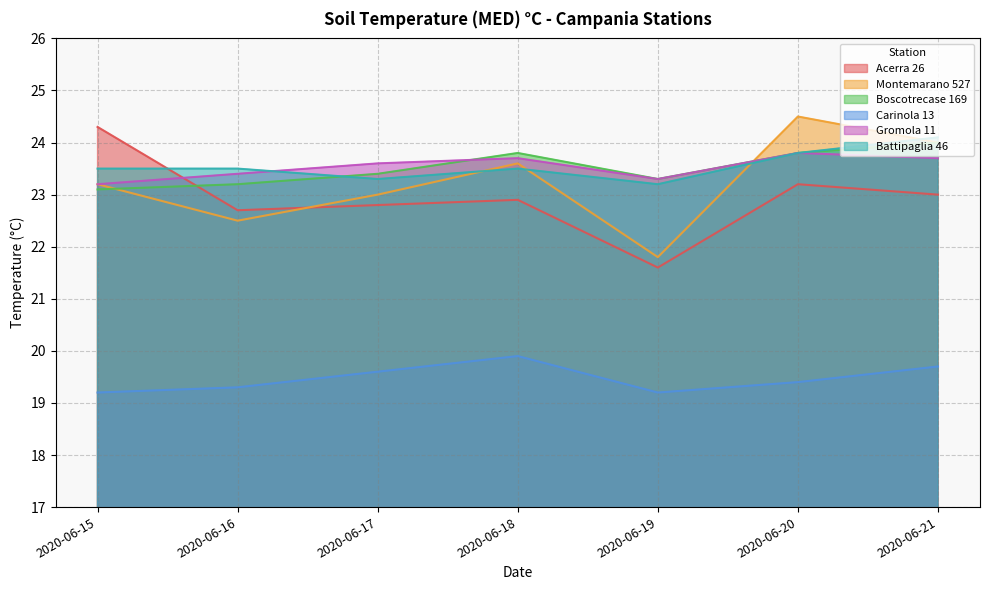

List the series in order of their peak value, lowest first.

Carinola 13, Gromola 11, Boscotrecase 169, Battipaglia 46, Acerra 26, Montemarano 527